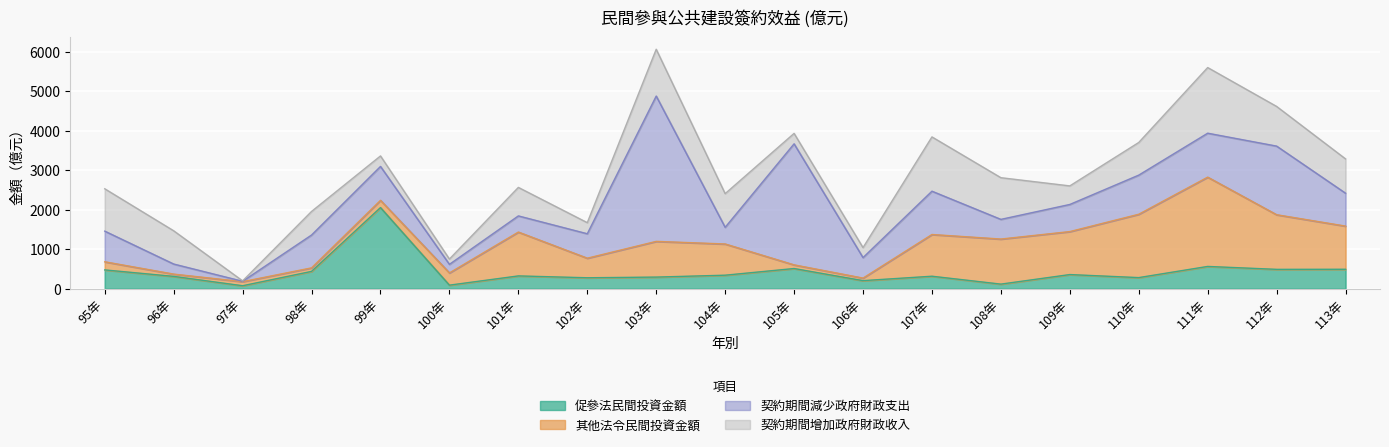

How many intersections are there between 促參法民間投資金額 and 其他法令民間投資金額?

5